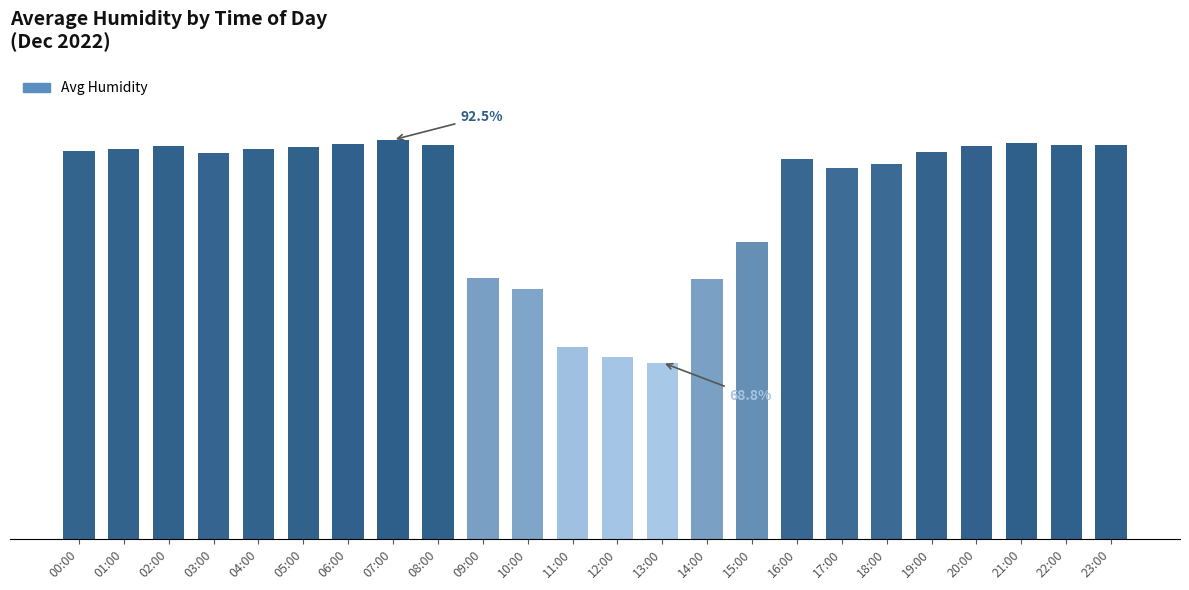

What is the average value?

86.5